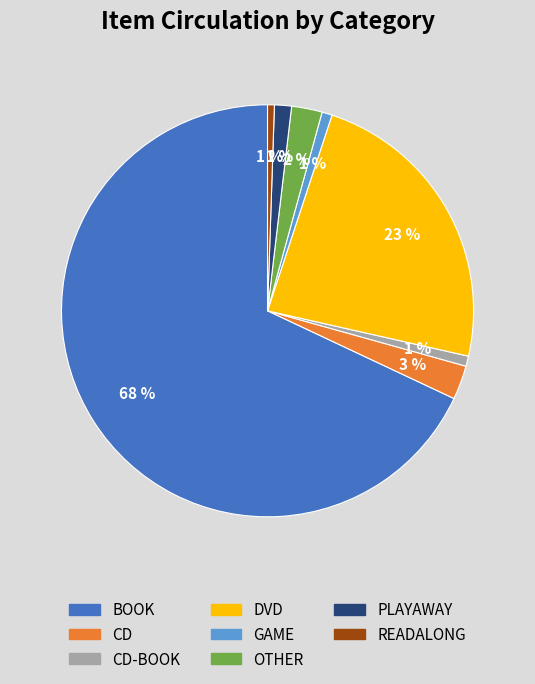

Is there any slice that represents more than half of the pie?

Yes